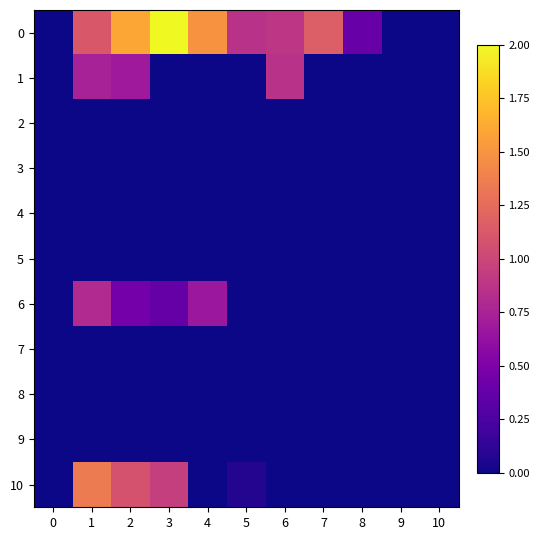

At which category is the sum across all series the highest?

1